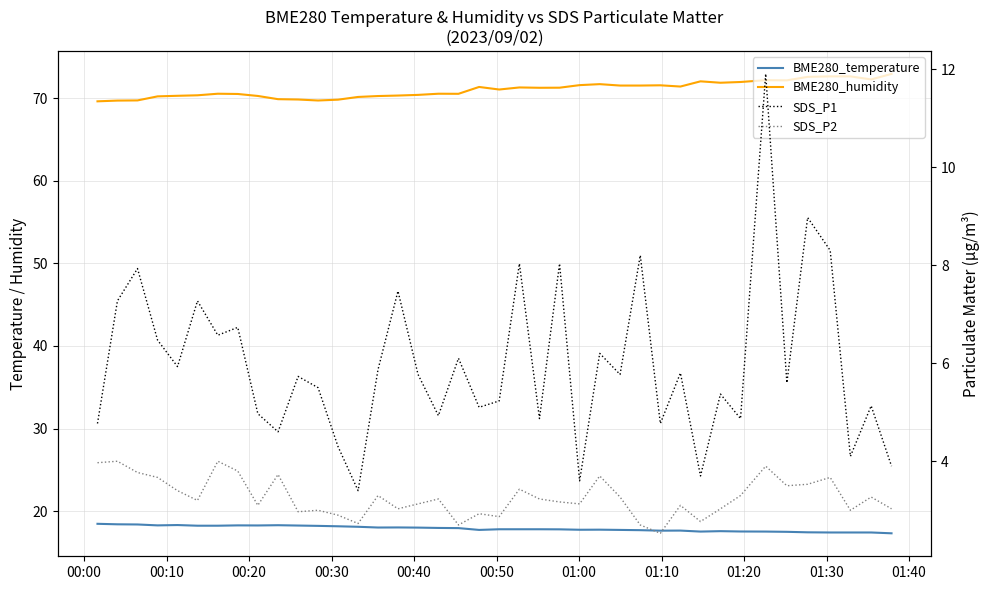

The SDS_P2 series shows 4.8 at 15. True or false?

False